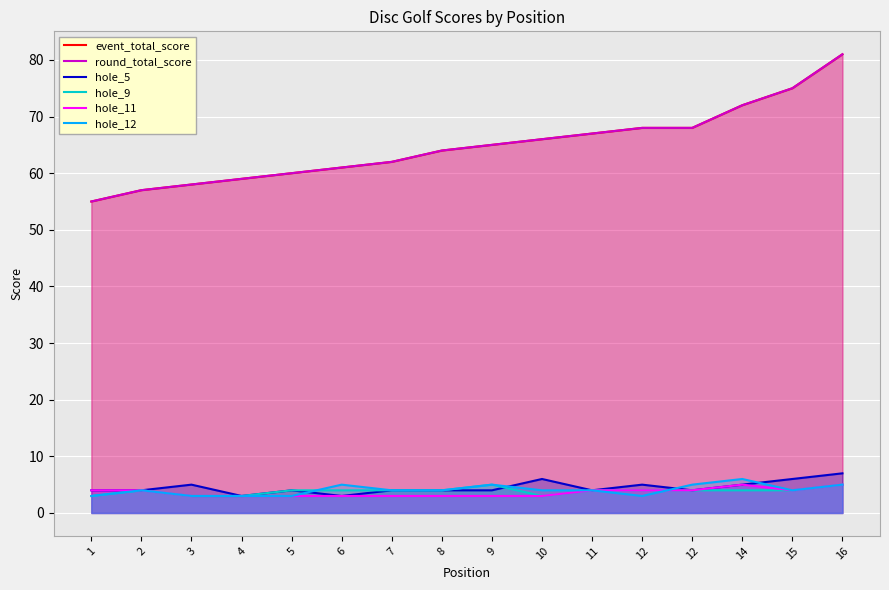

At which label is round_total_score closest to 68?

12